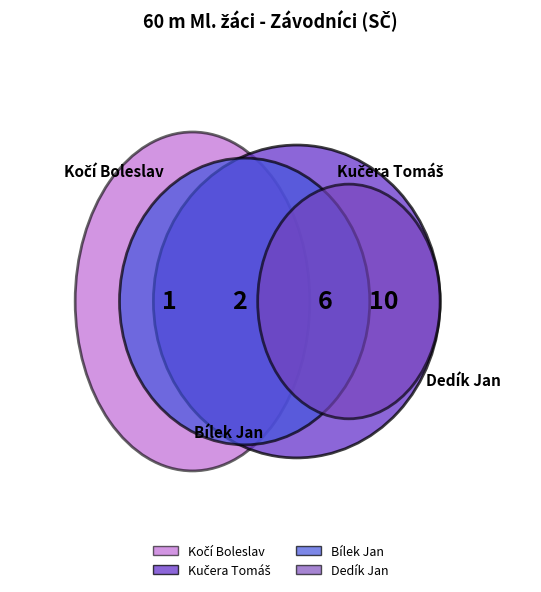

Count the number of slices in the pie.

4